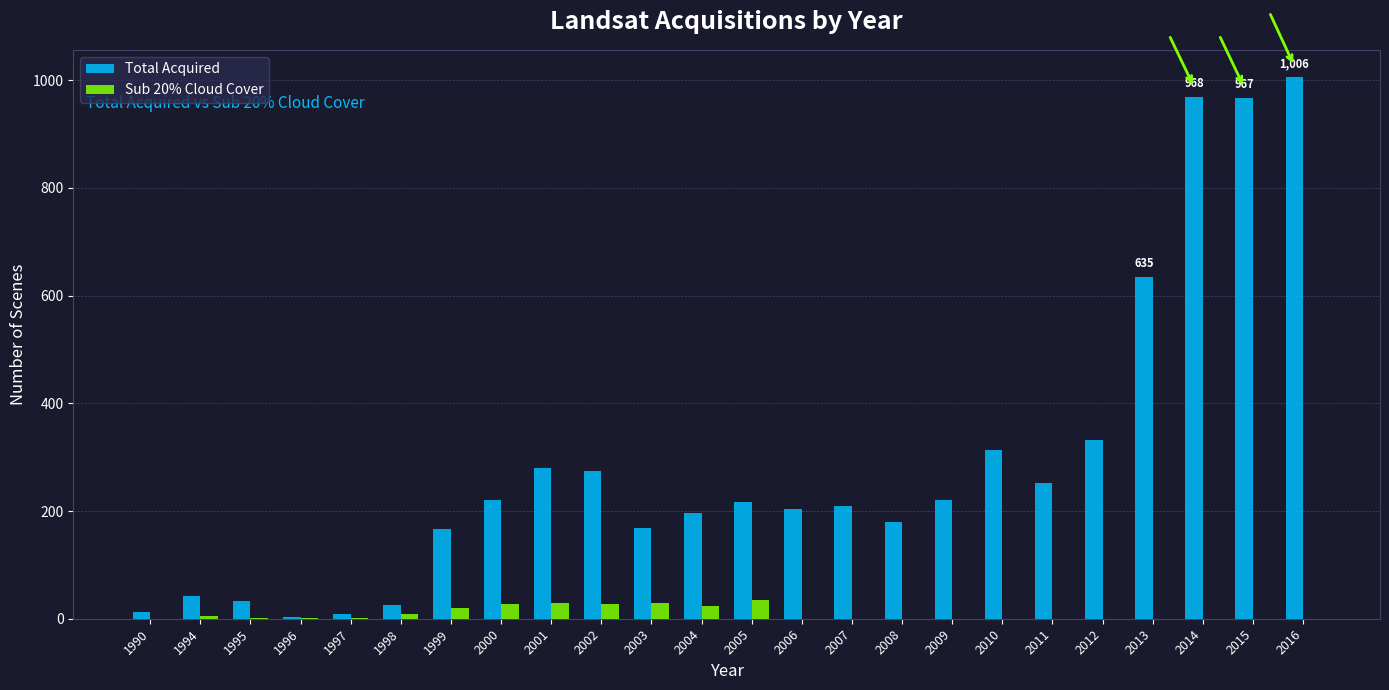

Does the chart contain stacked bars?

No